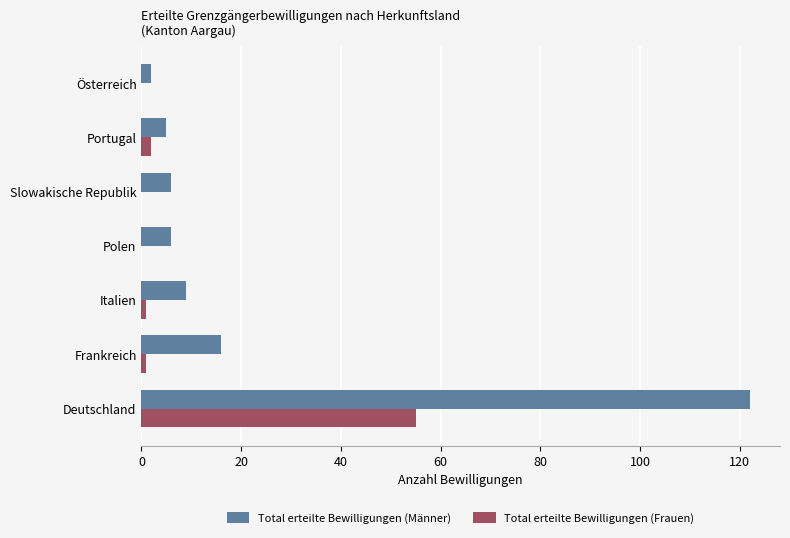

What is the sum of all Total erteilte Bewilligungen (Männer) values?

166